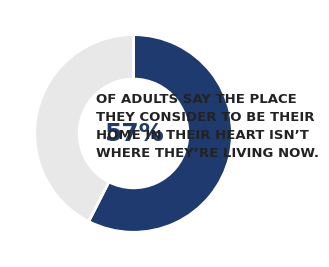

Does any single category account for the majority?

Yes